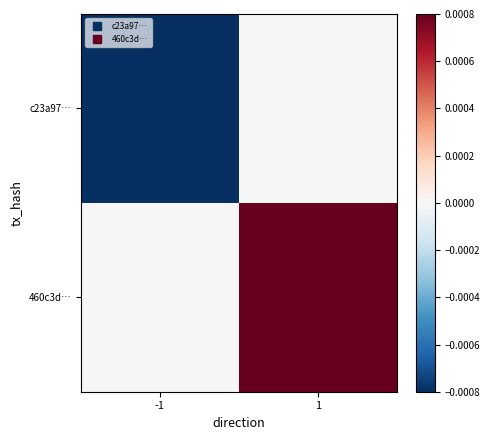

Reading left to right, transcribe all the data shown in this chart.

c23a97…: -1=-0.0	1=0.0
460c3d…: -1=0.0	1=0.0